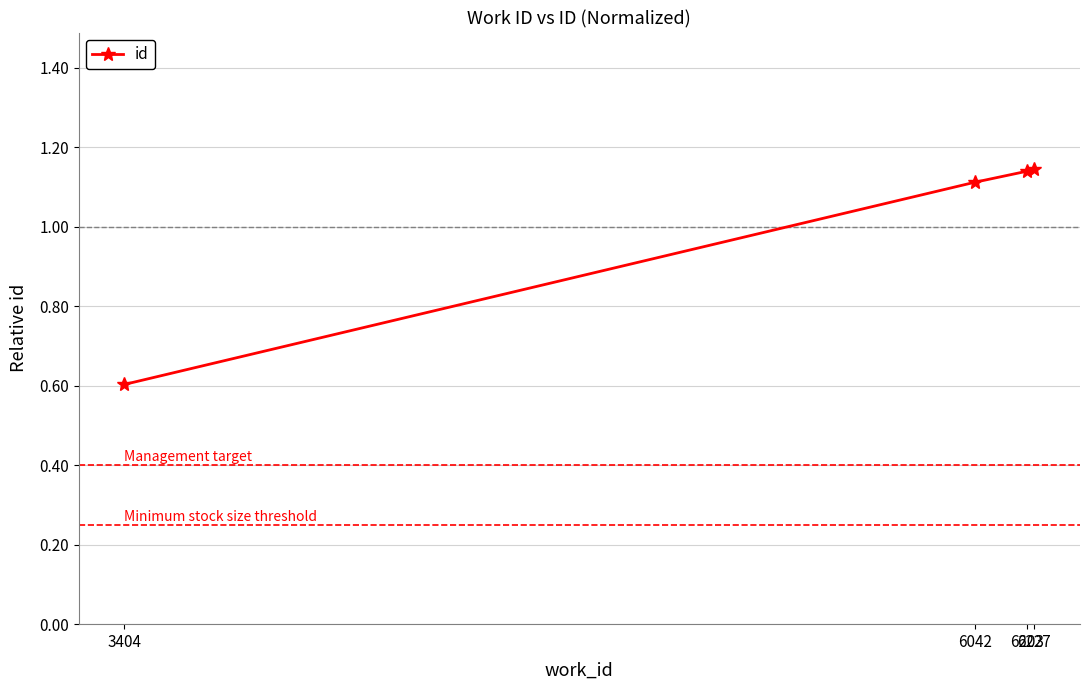

What is the minimum value shown in the chart?

0.6